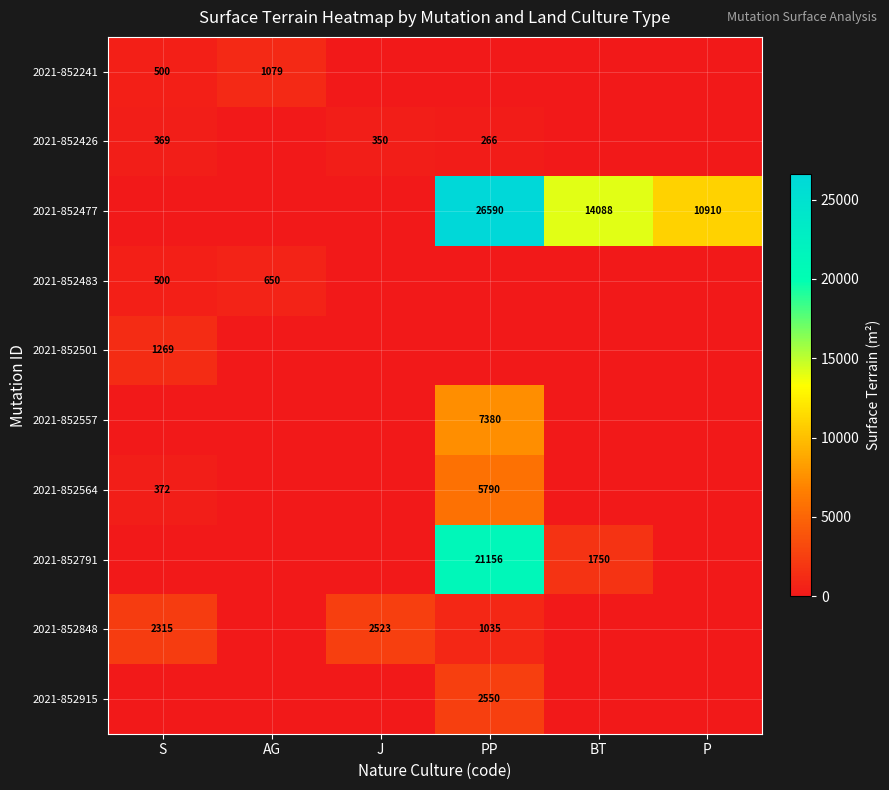

Which has a higher value, S or PP?

S